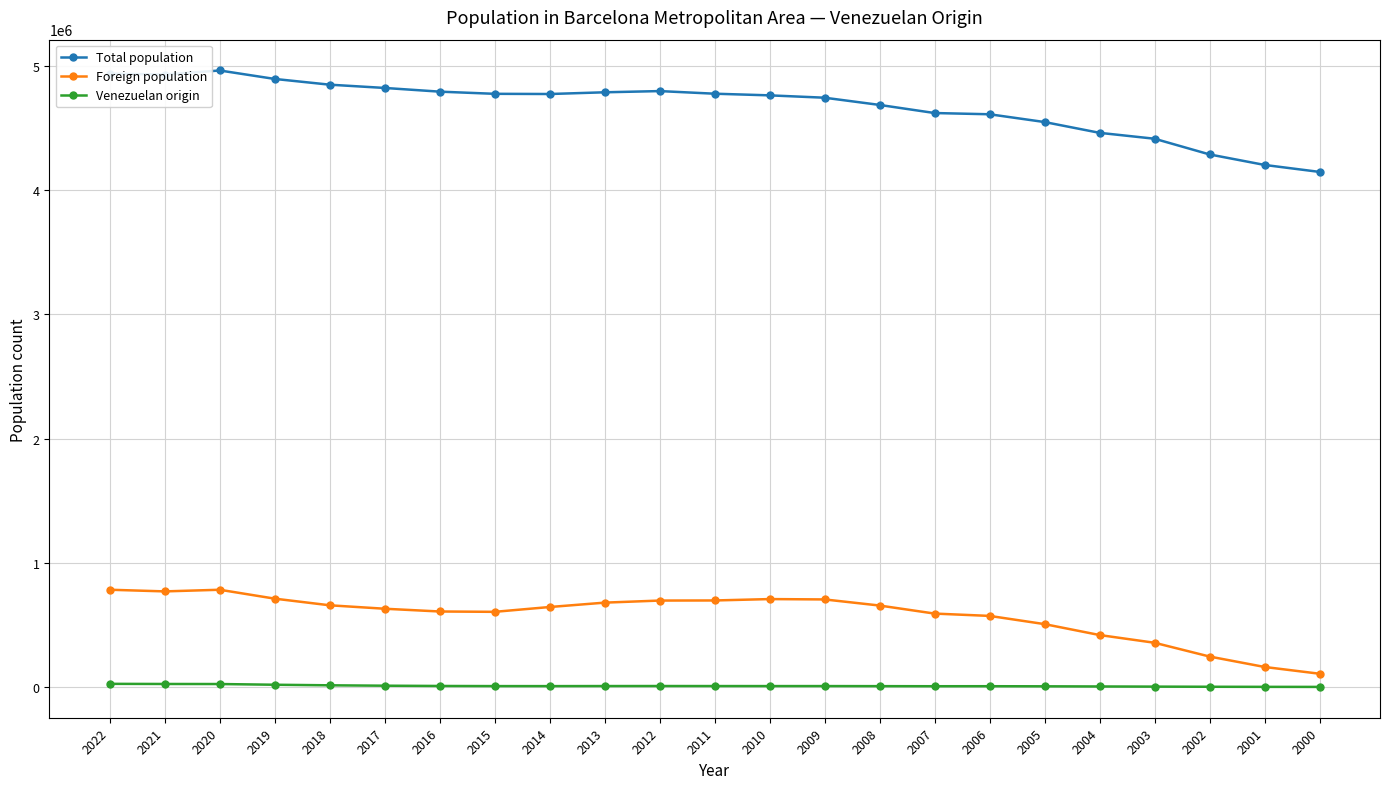

In Venezuelan origin, how many points are higher than both neighbors (excluding endpoints)?

3